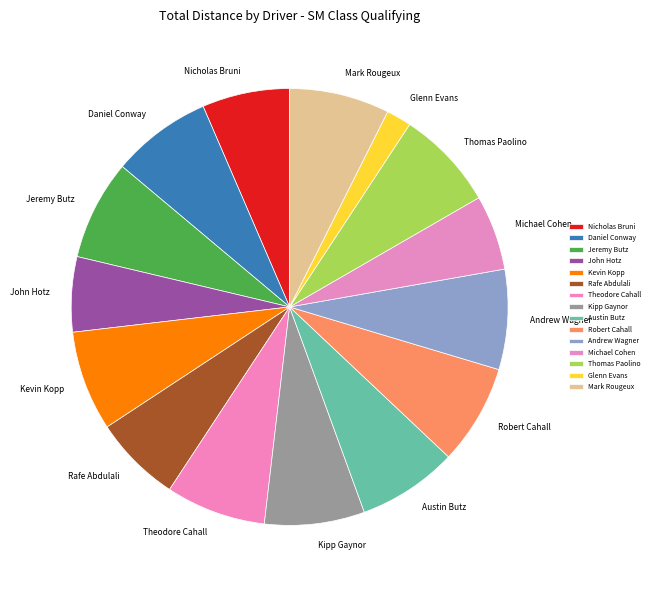

Is there a majority slice in this chart?

No